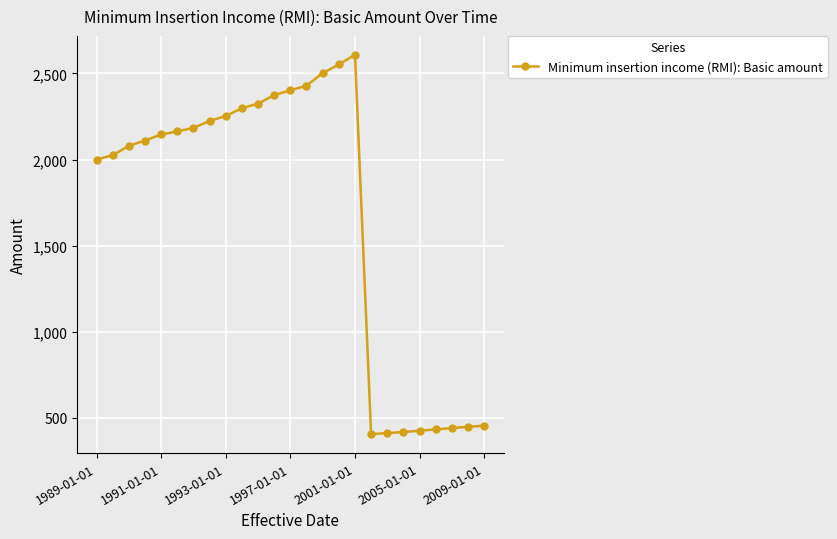

True or false: the data has more than 0 interior local peaks.

True